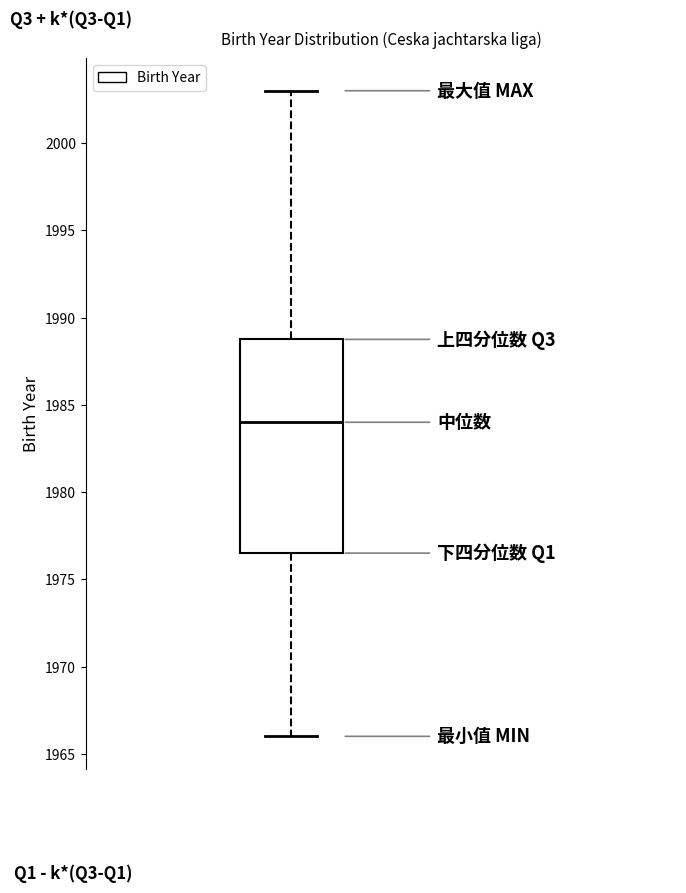

Read this box plot against the y-axis: the position of the median line, the range covered by the box, and the ends of both whiskers. The values are not printed on the chart, so give them approximately, as read against the axis.

median 1984.0, box 1976.5 to 1989.0, whiskers 1966.0 to 2003.0